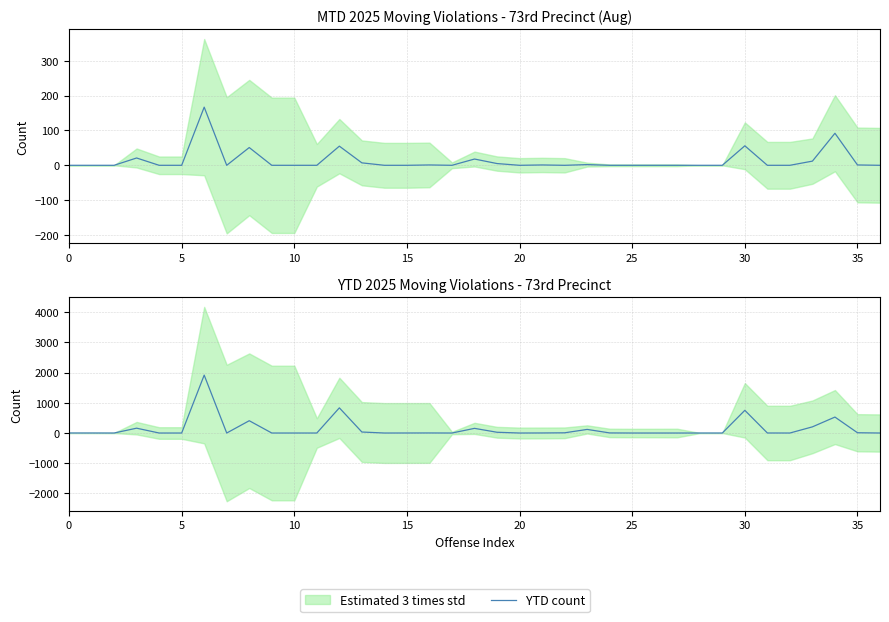

Which series has the largest total across all categories?

YTD count